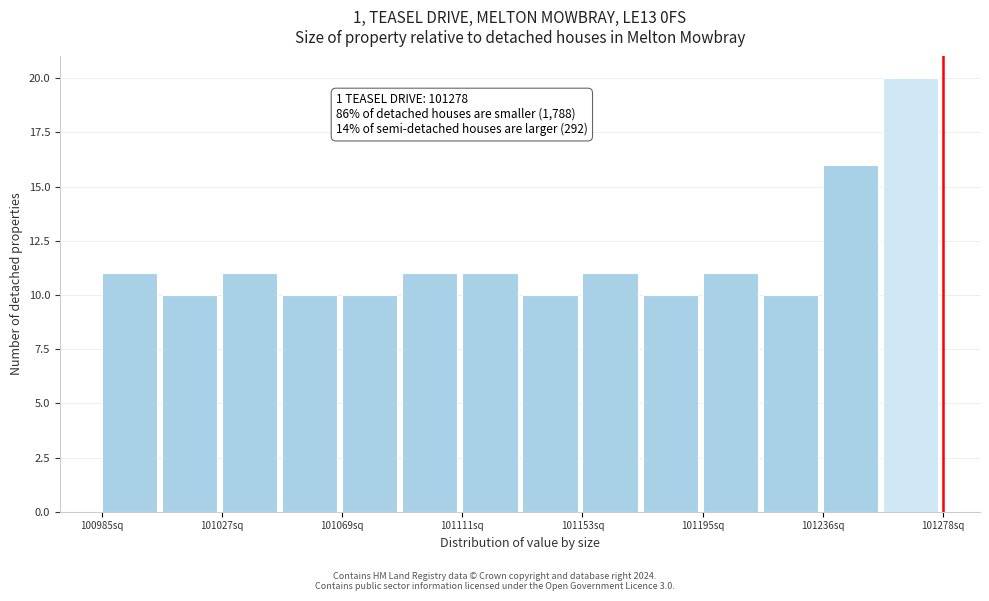

Which range on the x-axis has the tallest bar?

101255 to 101280